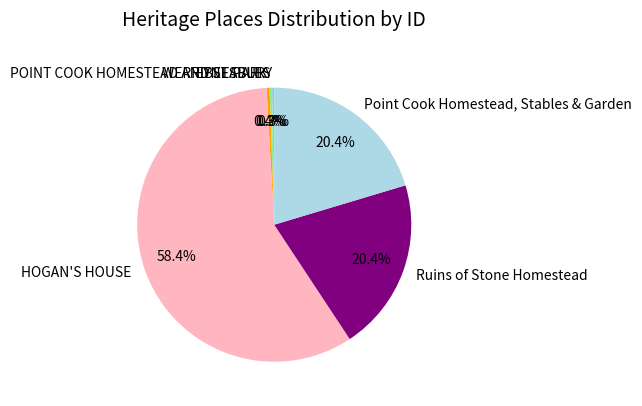

Is WERRIBEE PARK the majority of the pie?

No